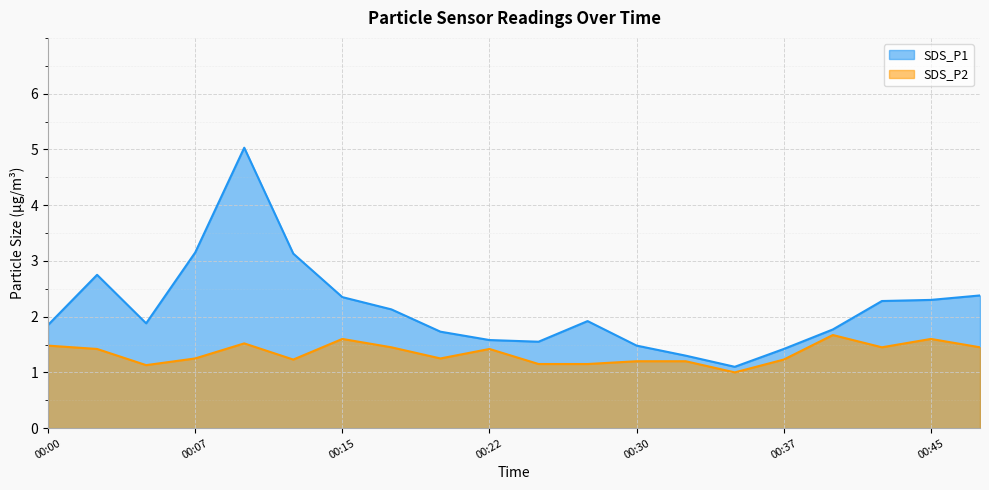

What is the maximum value for SDS_P1?

5.0